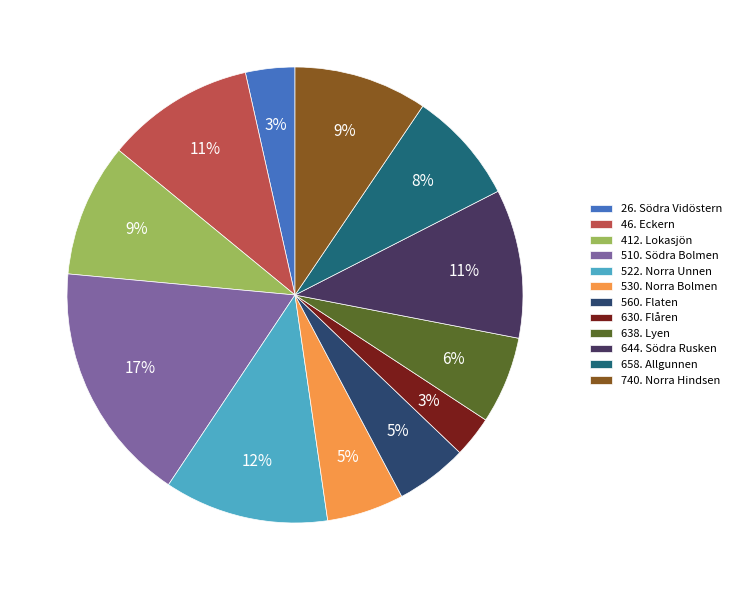

To the nearest percent, what is the average slice percentage?

8%